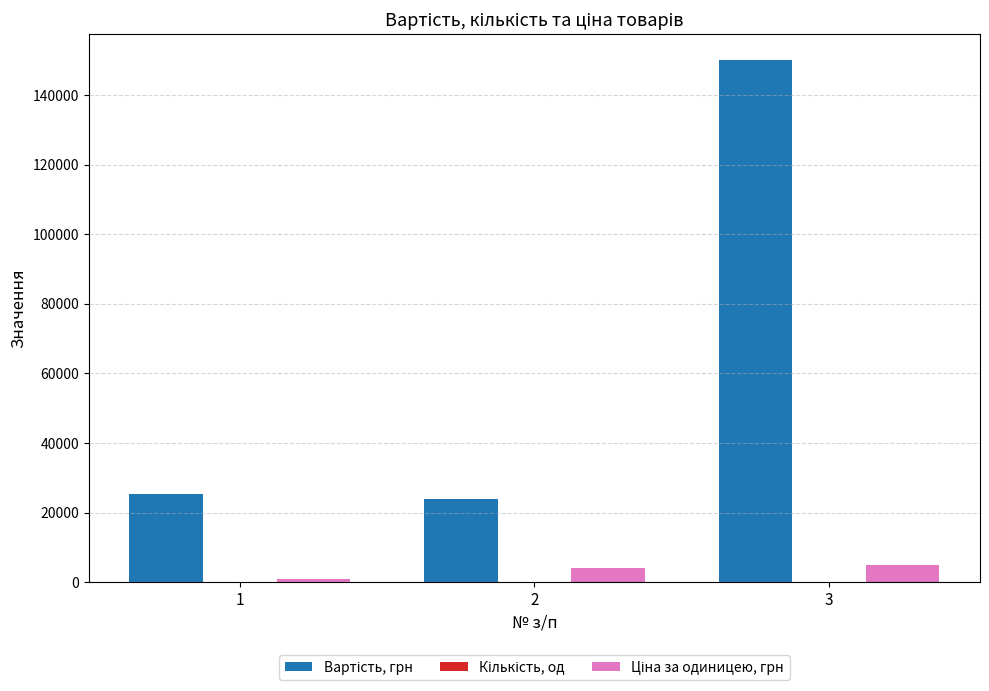

At which category is the sum across all series the highest?

3